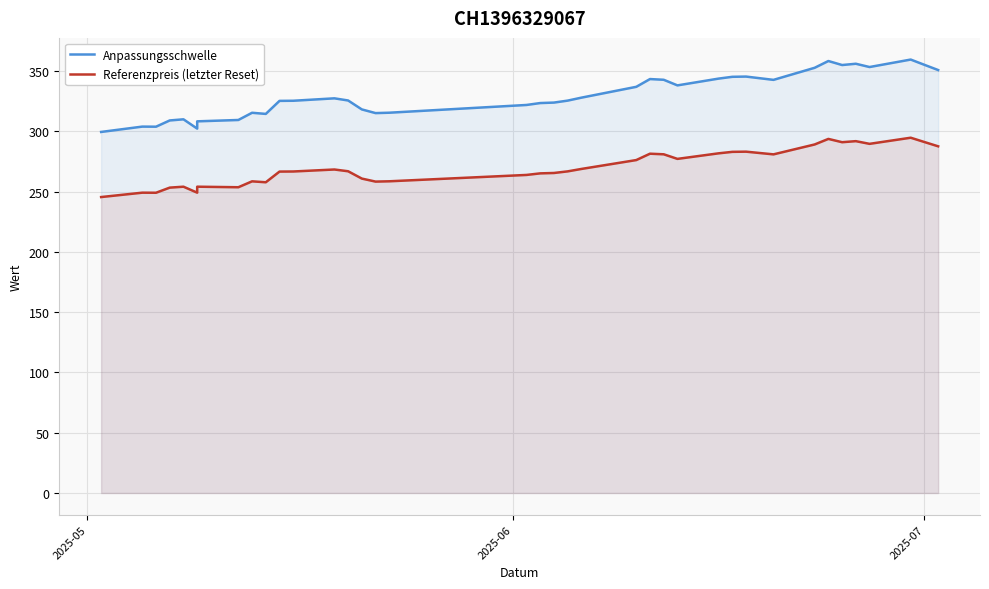

True or false: Anpassungsschwelle and Referenzpreis (letzter Reset) intersect in this chart.

False